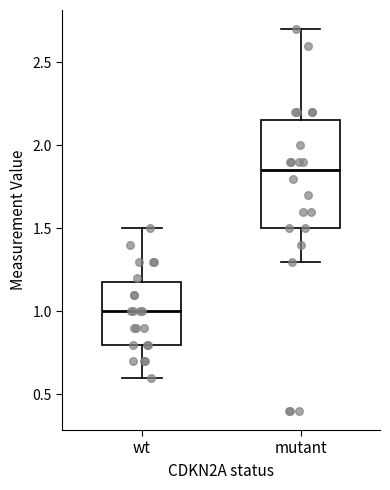

Reading left to right, transcribe this box plot: for each box, give where its median line is, the range the box spans, and where its two whiskers end, as read against the y-axis. The values are not printed on the chart, so give them approximately, as read against the axis.

wt: median 1.00, box 0.80 to 1.20, whiskers 0.60 to 1.50
mutant: median 1.85, box 1.50 to 2.15, whiskers 1.30 to 2.70